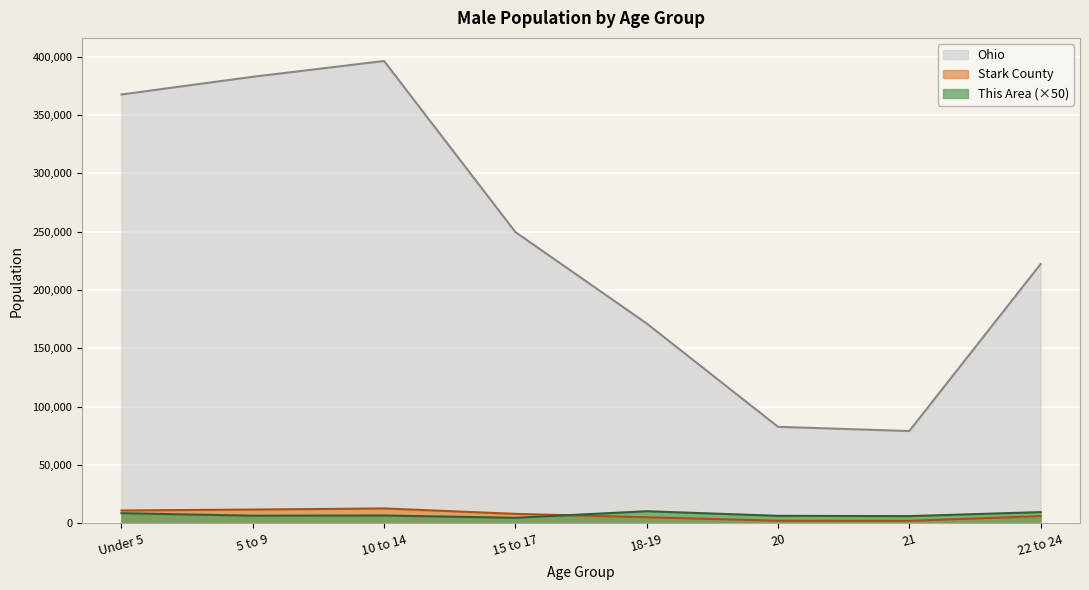

Where is Stark County nearest to the value 7601?

15 to 17